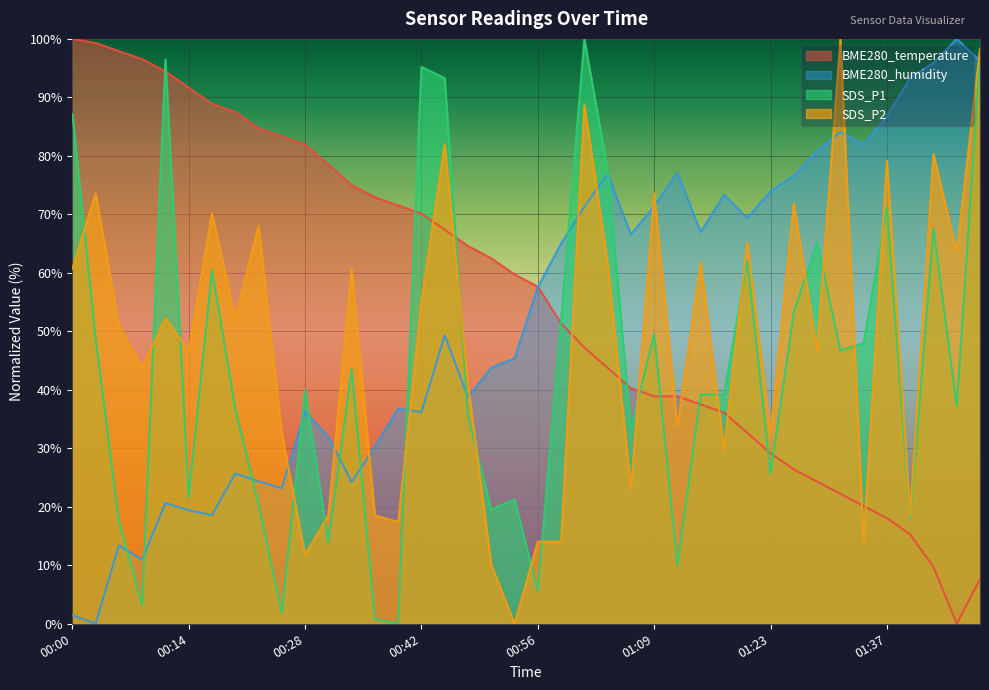

What are all the series names shown in the legend?

BME280_temperature, BME280_humidity, SDS_P1, SDS_P2